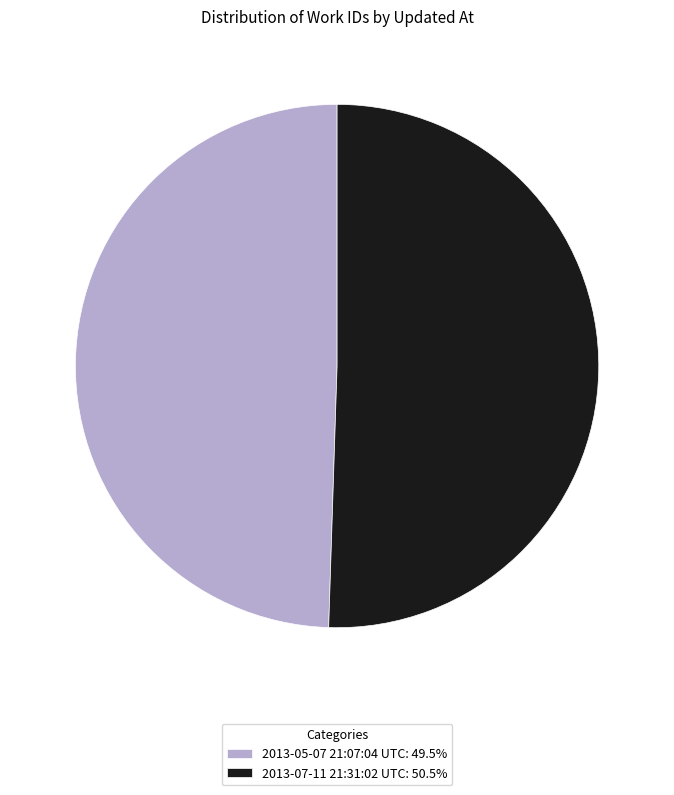

Combined, do 2013-07-11 21:31:02 UTC and 2013-05-07 21:07:04 UTC account for over 50%?

Yes